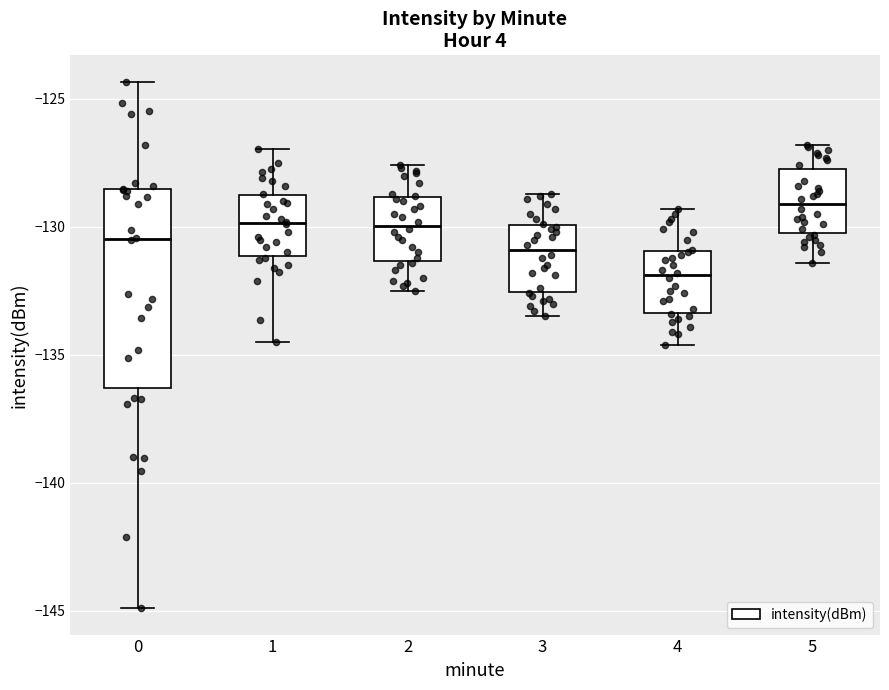

Which box has the lowest median line?

4